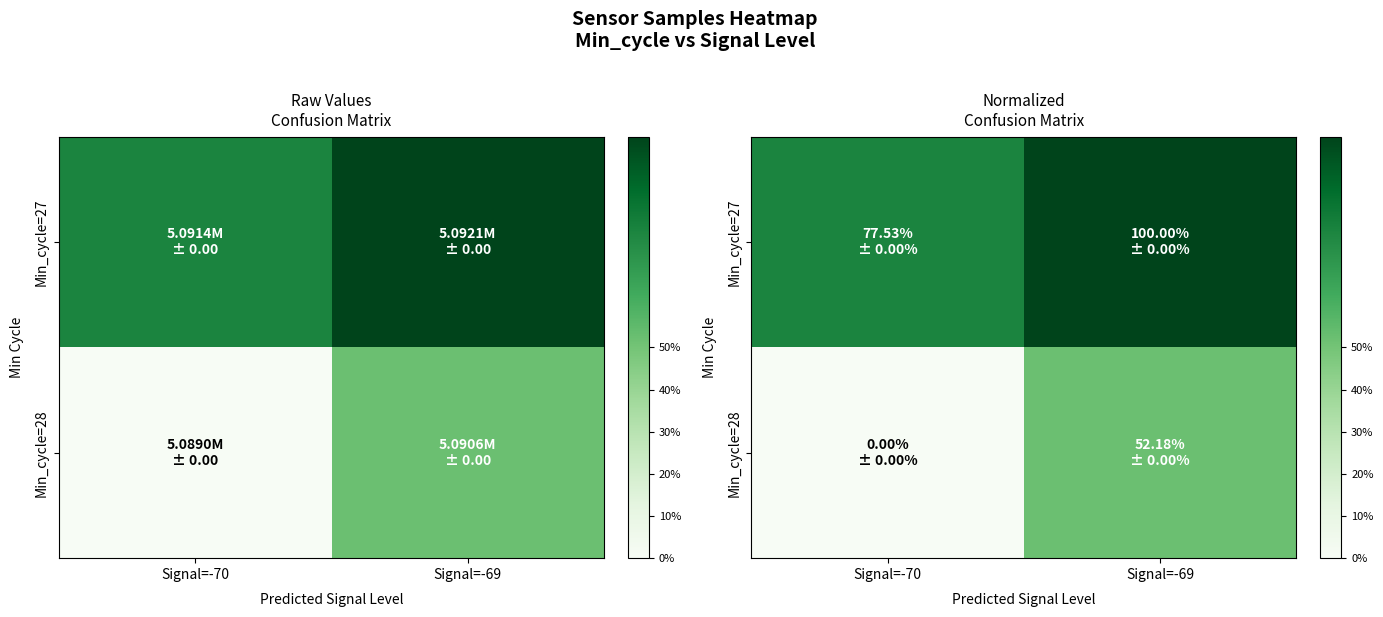

Rank the series by their average value, from lowest to highest.

Min_cycle=28, Min_cycle=27